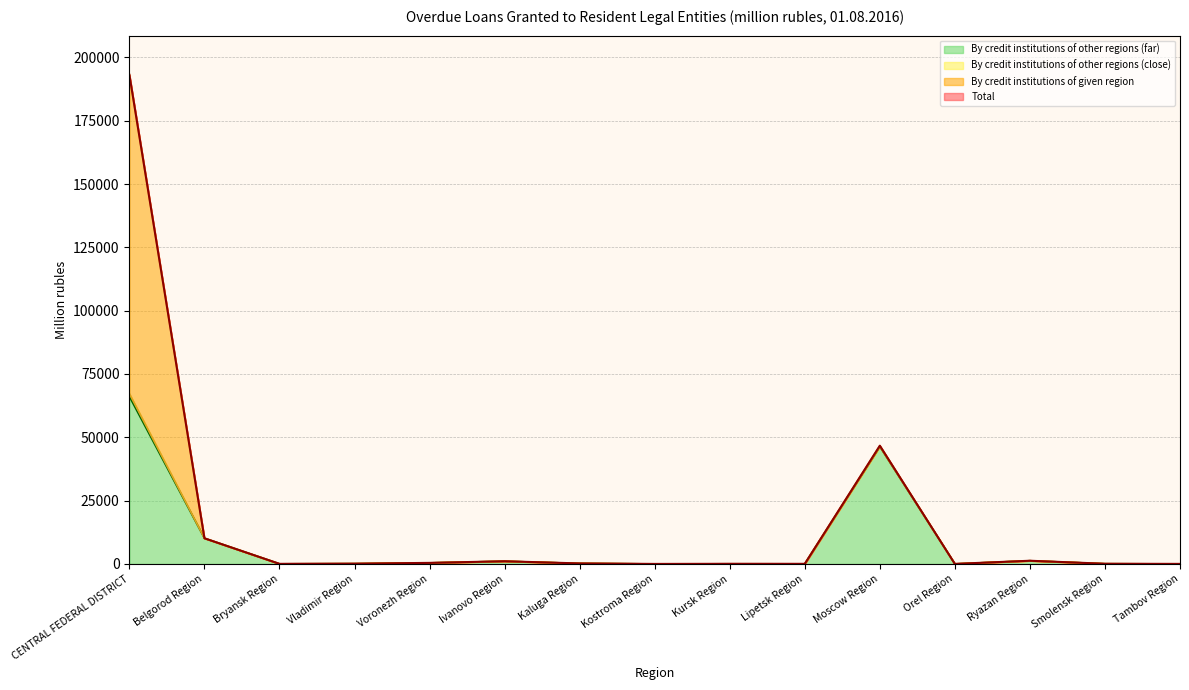

True or false: By credit institutions of other regions (far) and Total intersect in this chart.

False